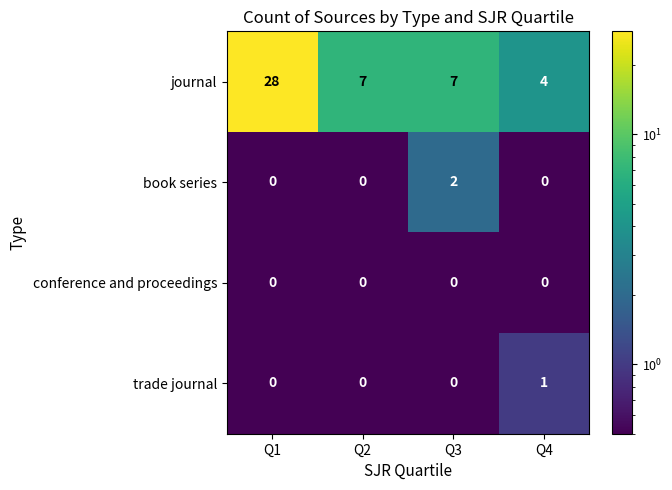

Count the number of categories in the chart.

4